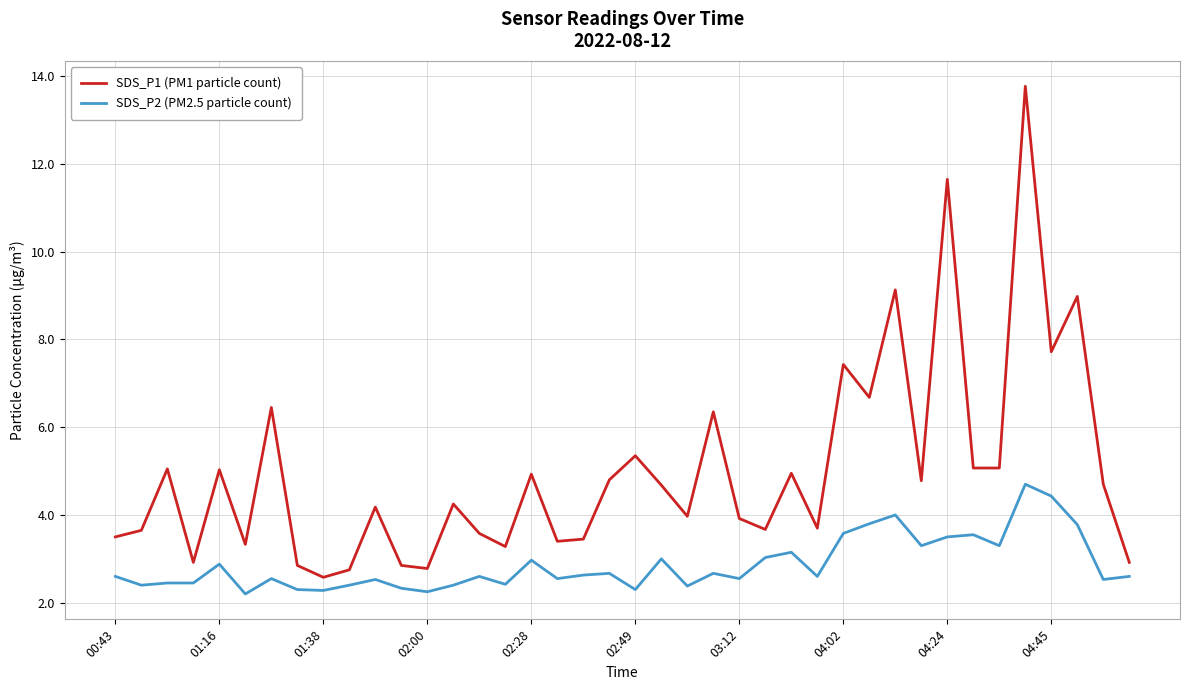

What are all the series names shown in the legend?

SDS_P1 (PM1 particle count), SDS_P2 (PM2.5 particle count)